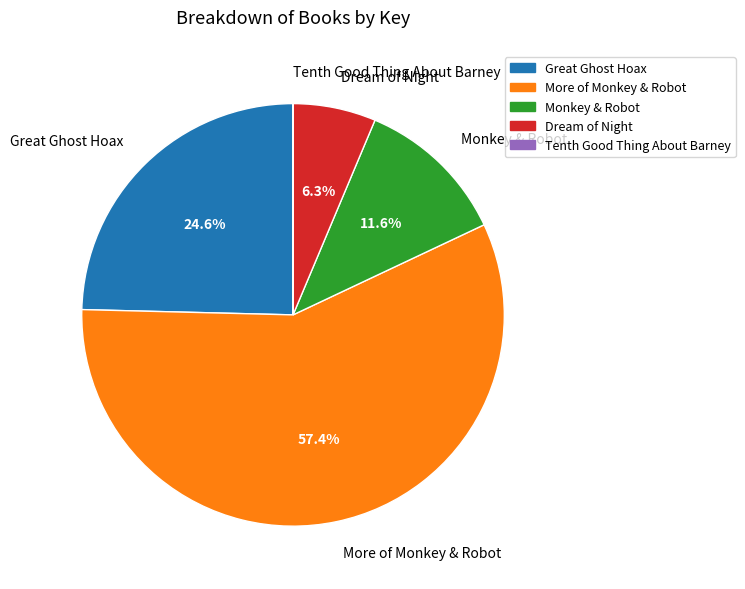

Does any single category account for the majority?

Yes